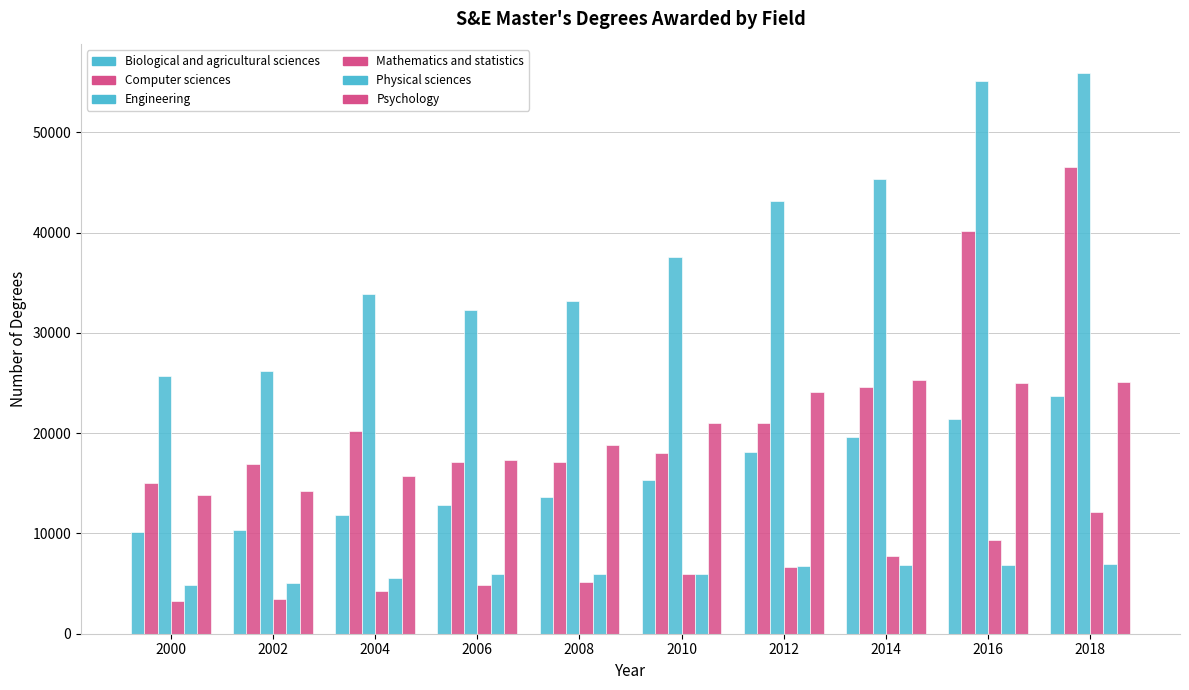

What is the difference between the highest and lowest values at 2006?

27373